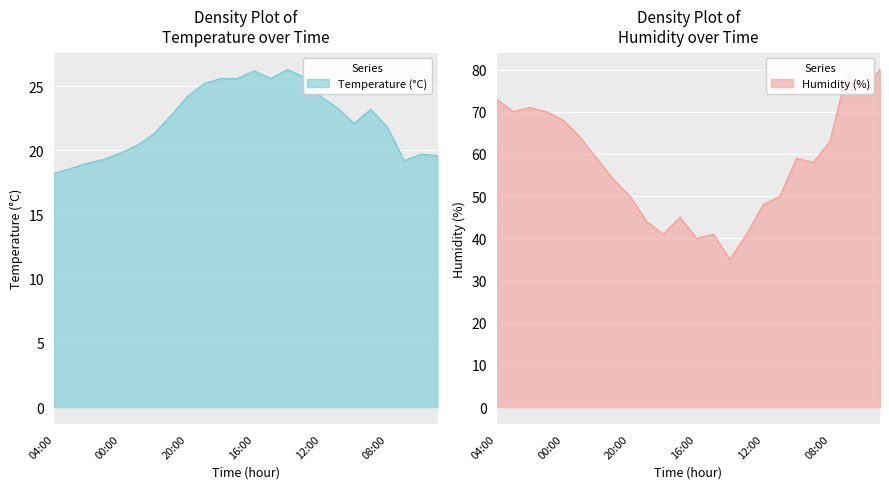

Reading left to right, extract all data points from this chart.

Temperature (°C): 18.2	18.6	19.0	19.3	19.8	20.4	21.3	22.7	24.2	25.2	25.6	25.6	26.2	25.6	26.3	25.7	24.2	23.3	22.1	23.2	21.8	19.2	19.7	19.6
Humidity (%): 73.0	70.0	71.0	70.0	68.0	64.0	59.0	54.0	50.0	44.0	41.0	45.0	40.0	41.0	35.0	41.0	48.0	50.0	59.0	58.0	63.0	79.0	75.0	80.0